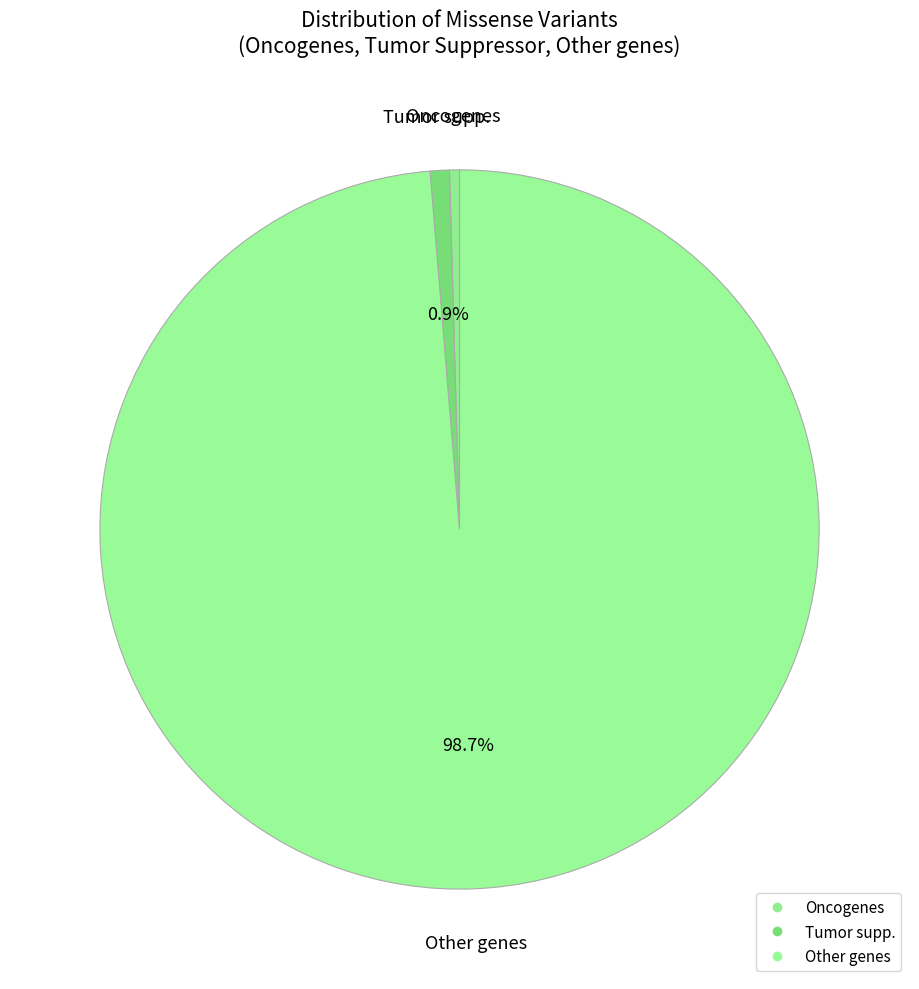

What is the change in value from Tumor supp. to Other genes?

+1234961